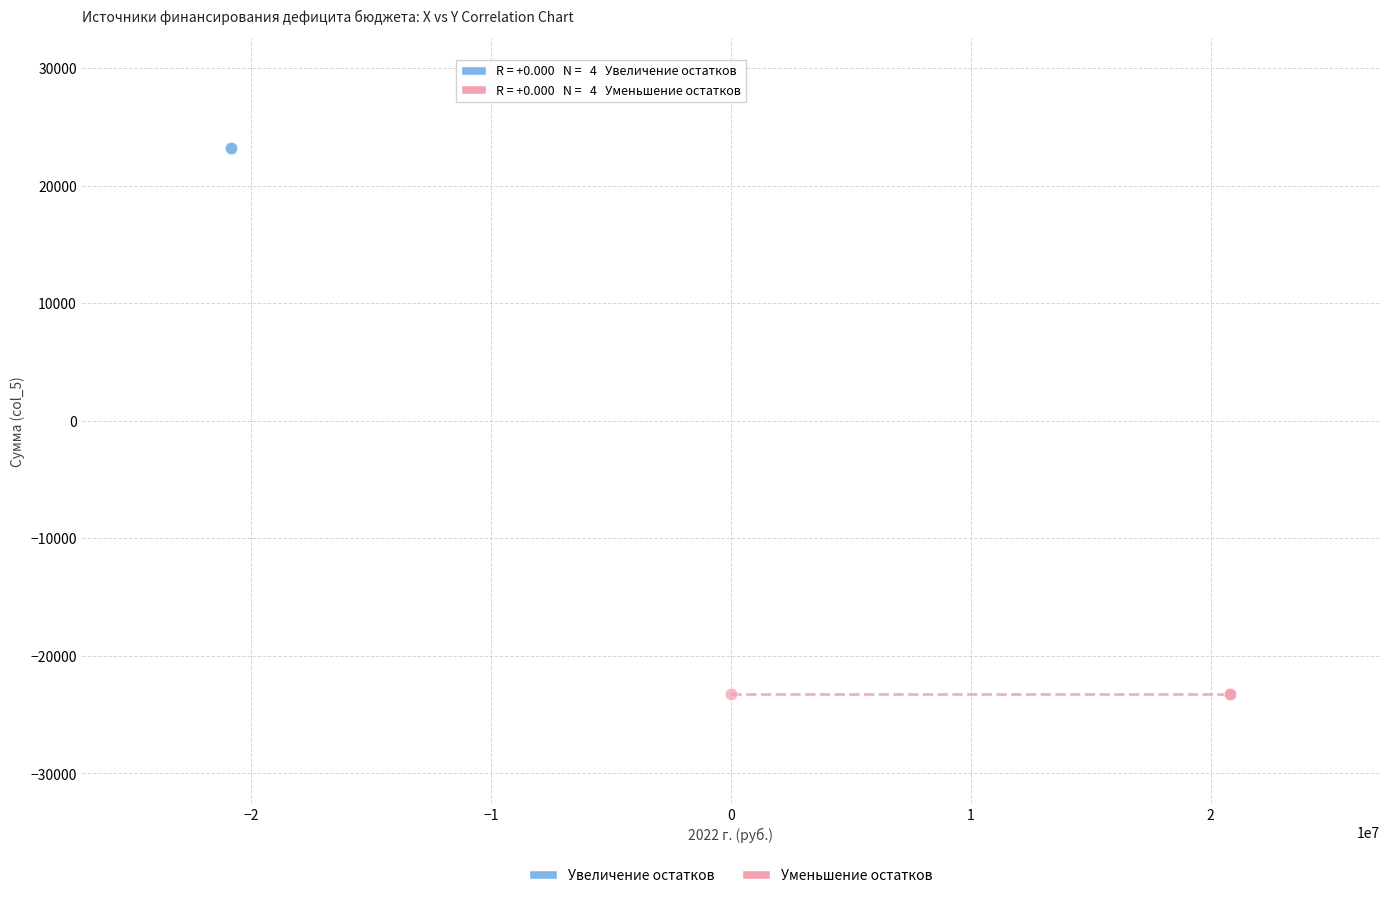

Which series reaches the maximum Y coordinate?

Увеличение остатков